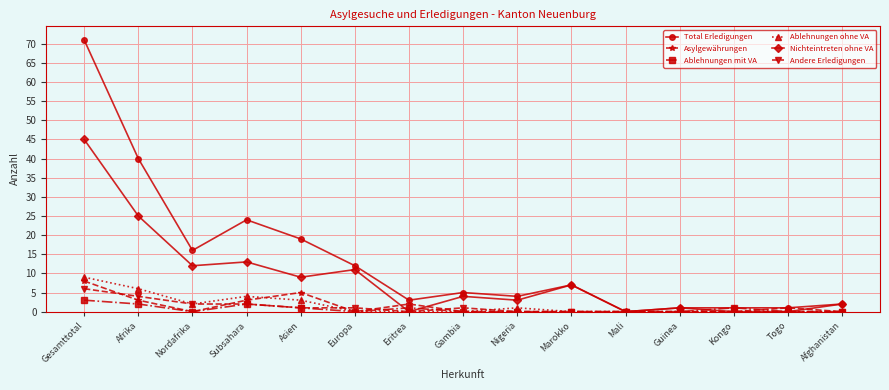

What is the label of the 1st point from the right?

Afghanistan